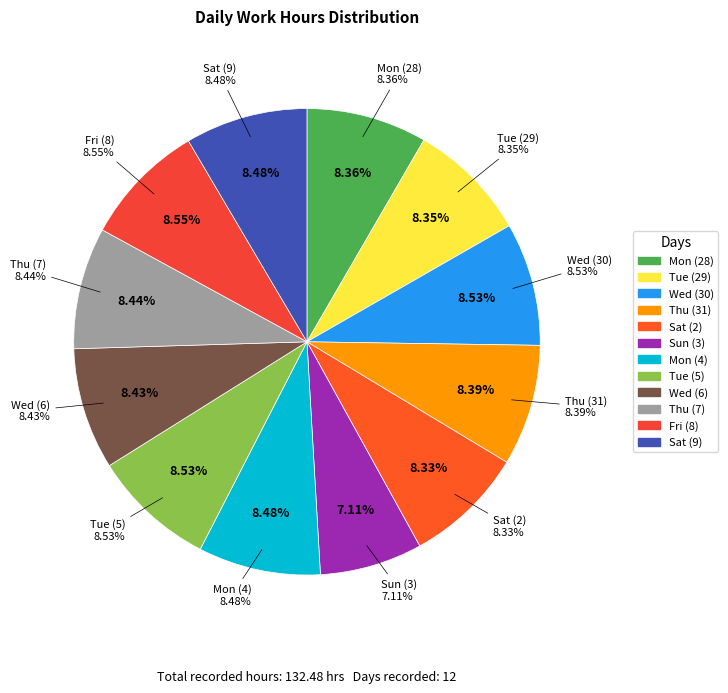

What is the largest slice in the pie chart?

Fri (8)